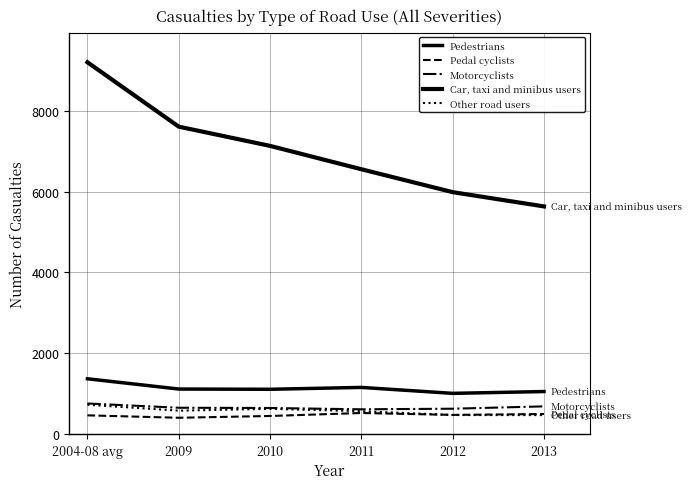

At 2009, list the series in order from largest to smallest.

Car, taxi and minibus users, Pedestrians, Motorcyclists, Other road users, Pedal cyclists